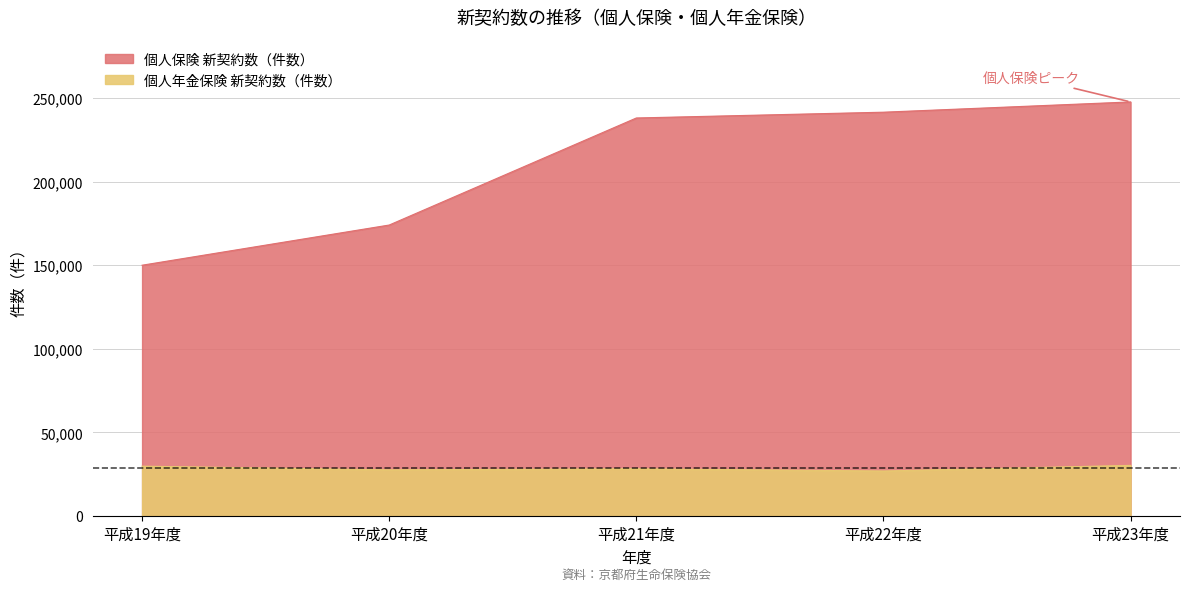

How many values in the 個人年金保険 新契約数（件数） series are below 28288?

2